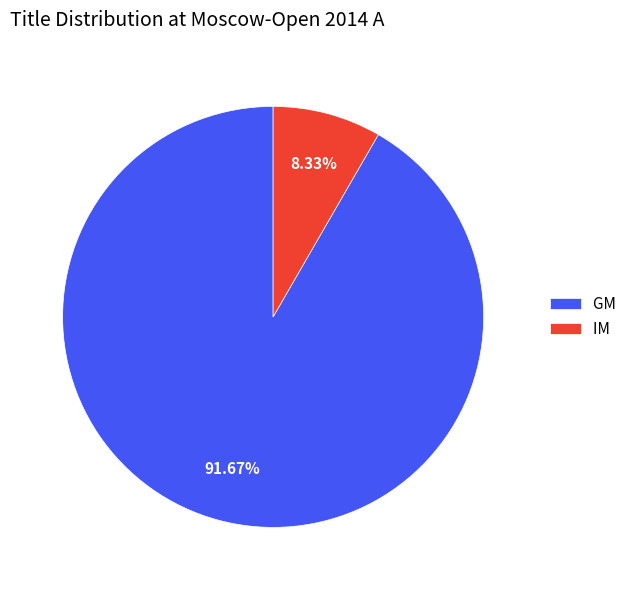

Rank the categories by value from lowest to highest.

IM, GM